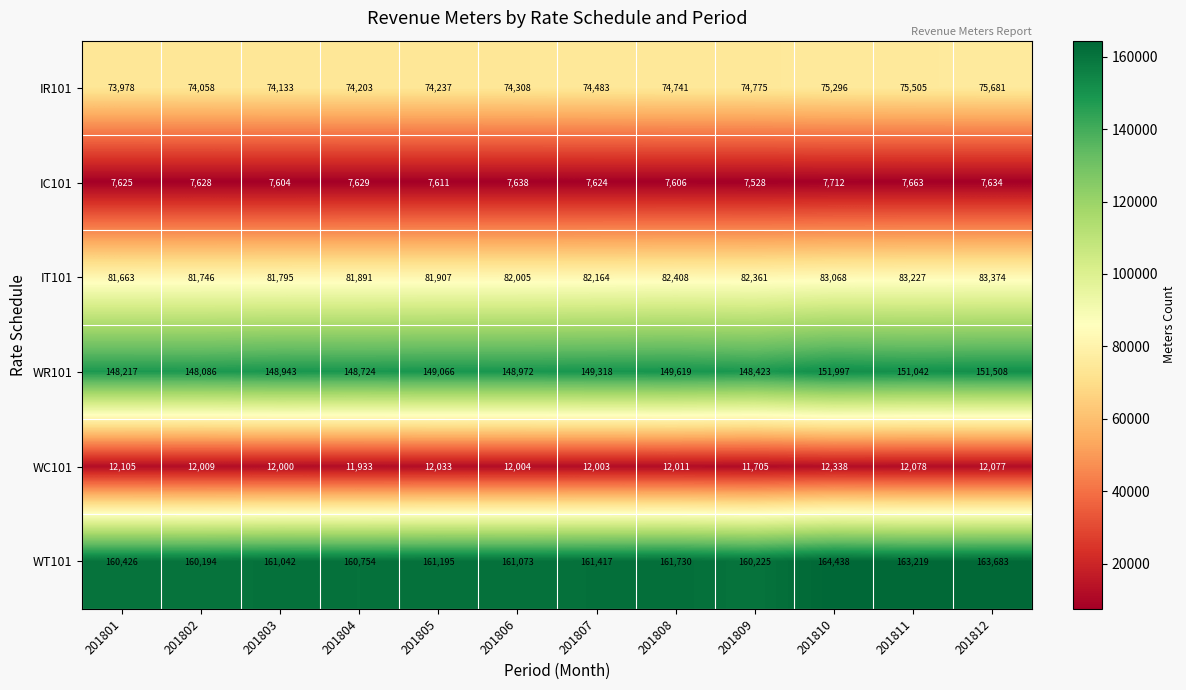

Which label corresponds to the largest value in the chart?

201810